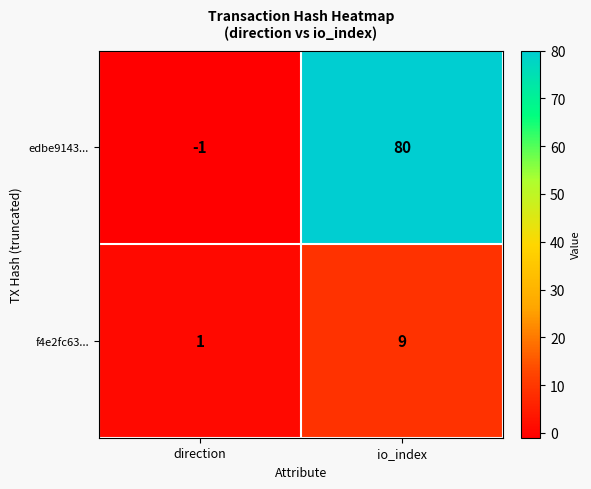

The value of f4e2fc63... at direction is 0. True or false?

False